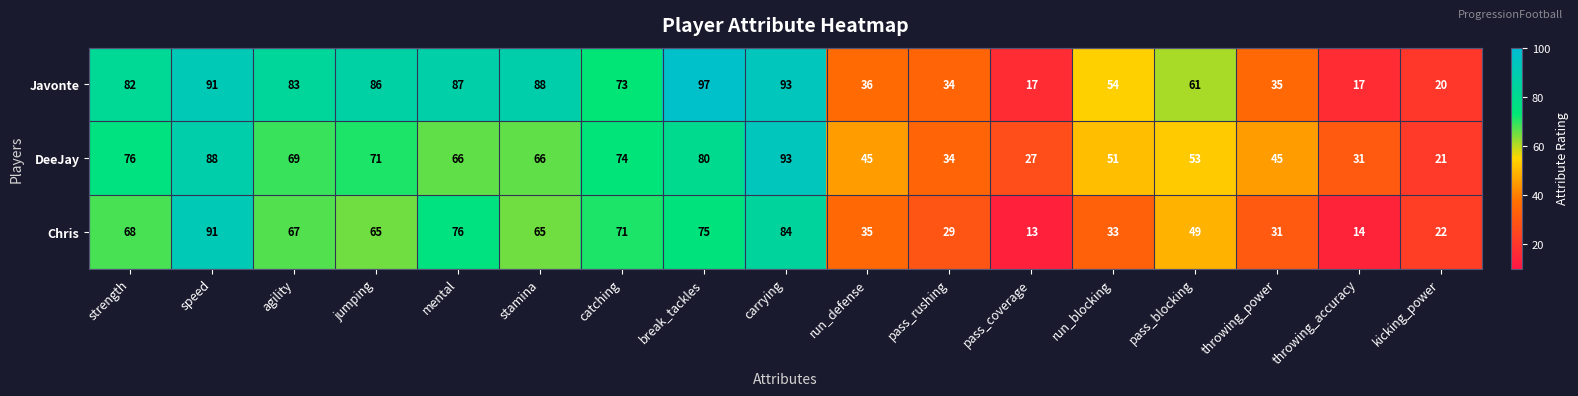

Rank the series by their maximum value, from highest to lowest.

Javonte, DeeJay, Chris